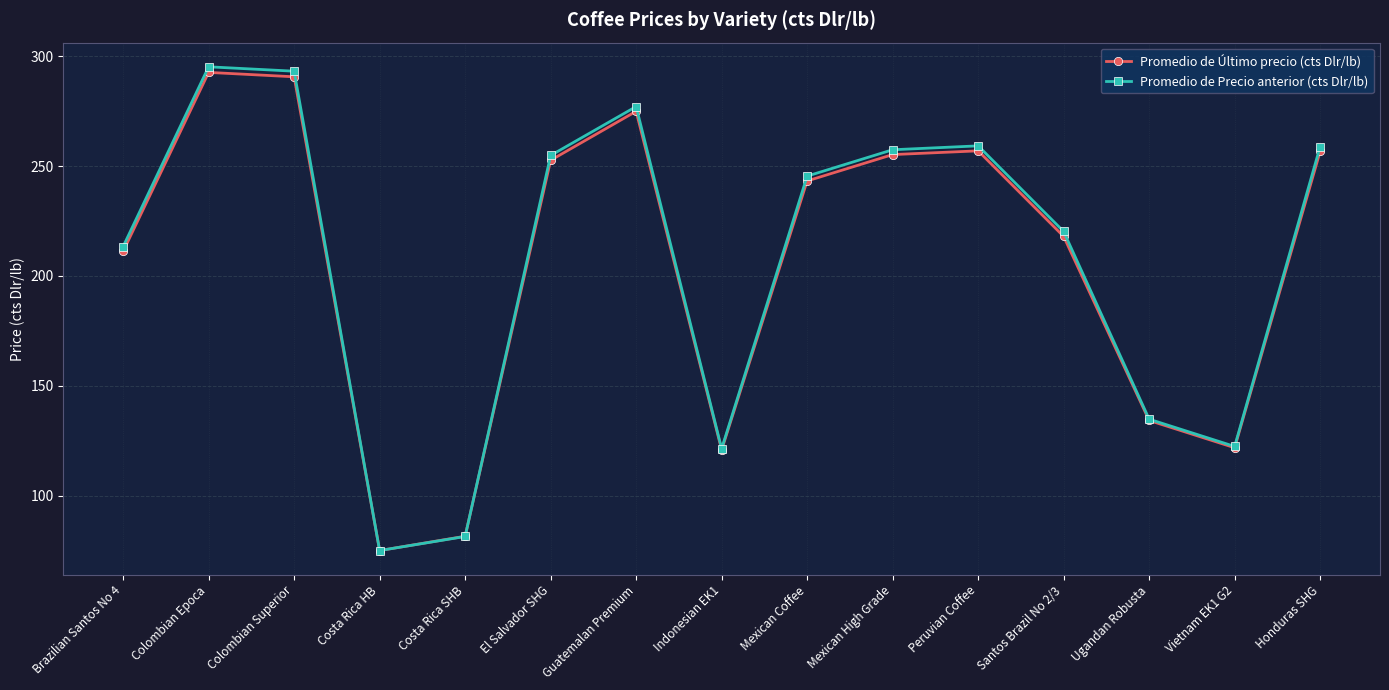

How many interior local peaks does the Promedio de Precio anterior (cts Dlr/lb) series have?

3